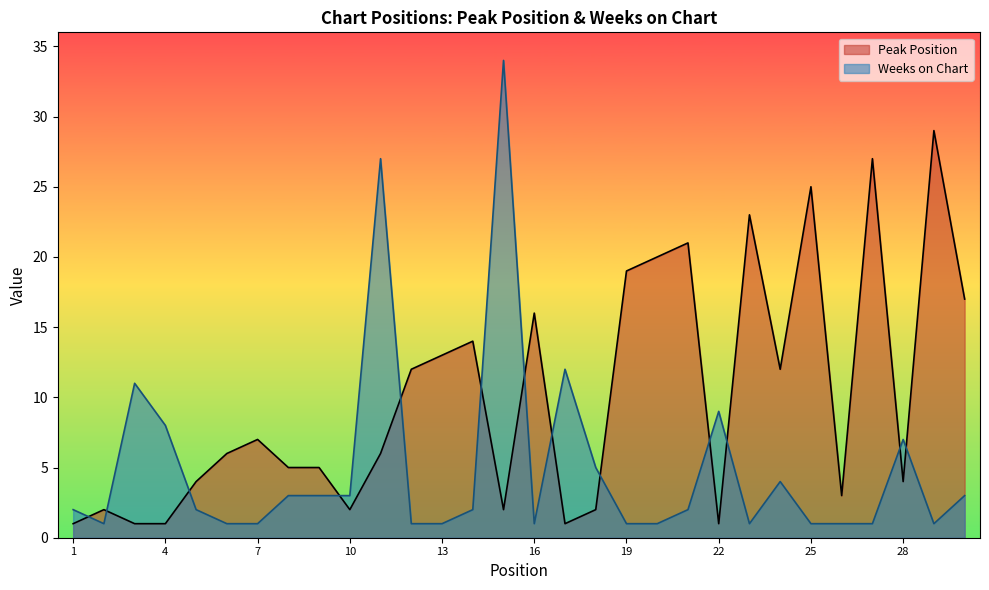

Is the value of Peak Position at 20 greater than the value of Weeks on Chart at 16?

Yes